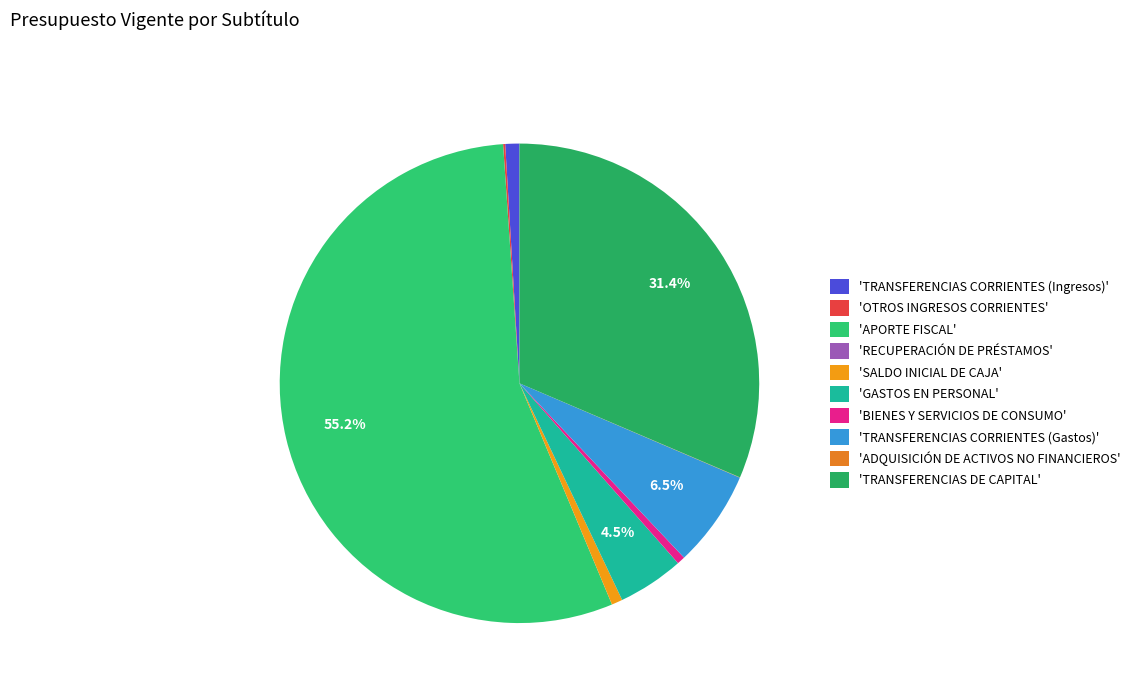

What is the majority slice?

'APORTE FISCAL'